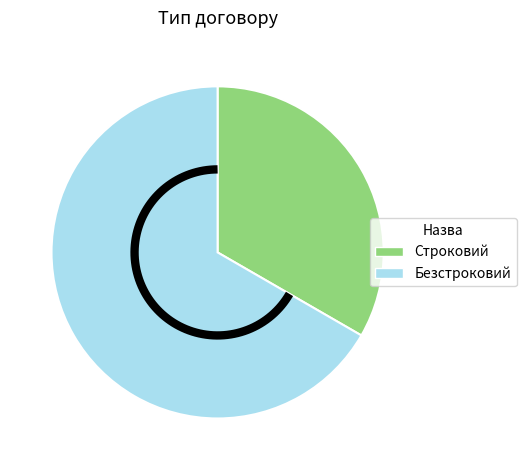

Rank the categories by value from lowest to highest.

Строковий, Безстроковий